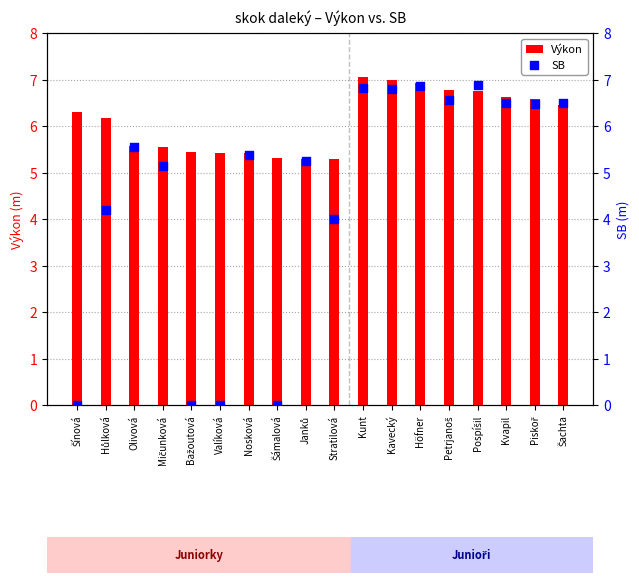

What is the total value across all series at Bažoutová?

5.5